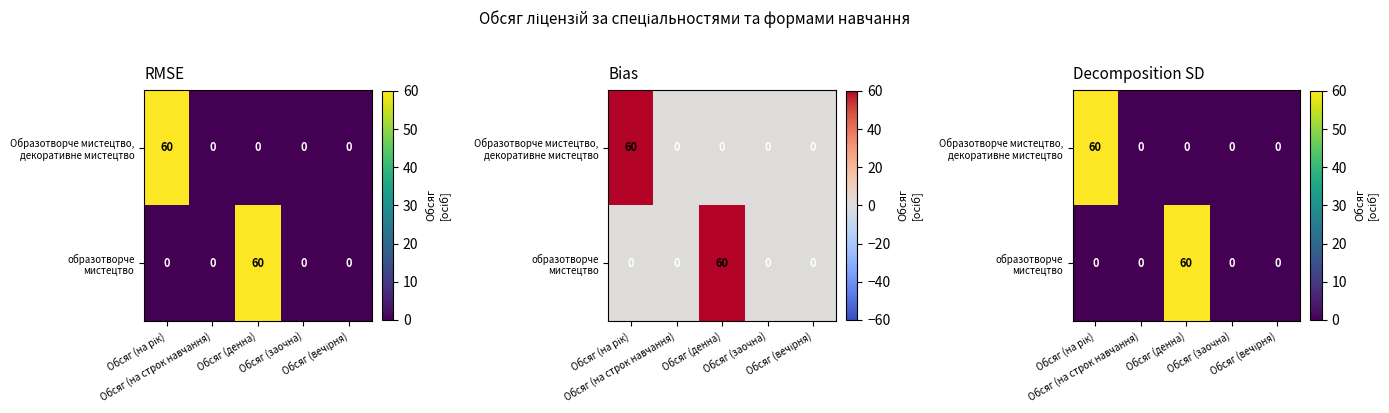

List the labels in order of образотворче мистецтво value, largest first.

Обсяг (денна), Обсяг (на рік), Обсяг (на строк навчання), Обсяг (заочна), Обсяг (вечірня)